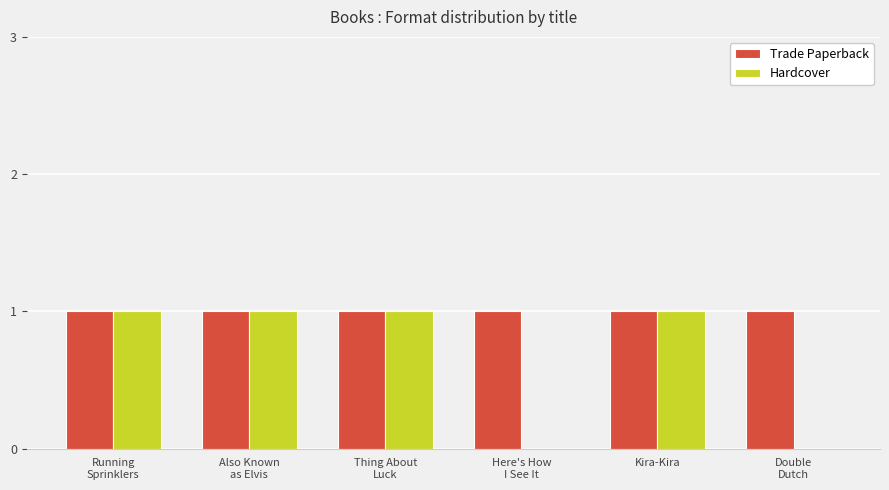

How many groups of bars are there?

6